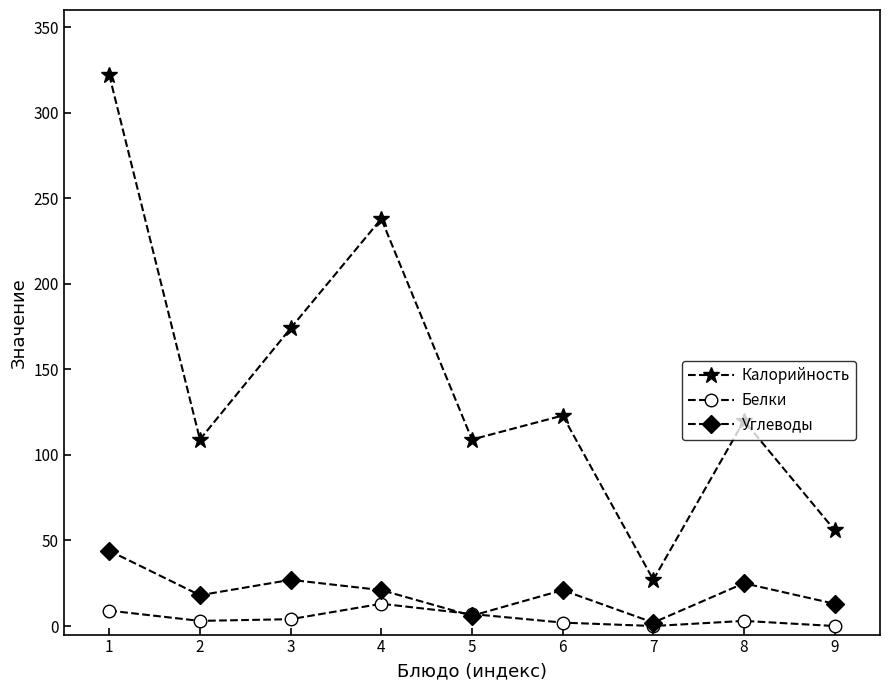

Where is Калорийность nearest to the value 174?

3